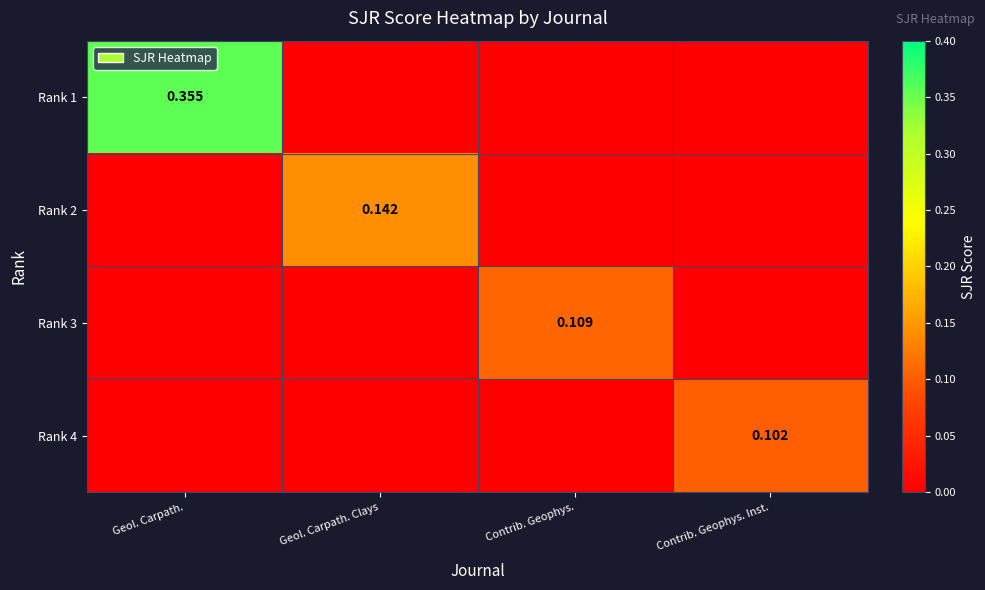

What is the total value across all series at Contrib. Geophys. Inst.?

0.1